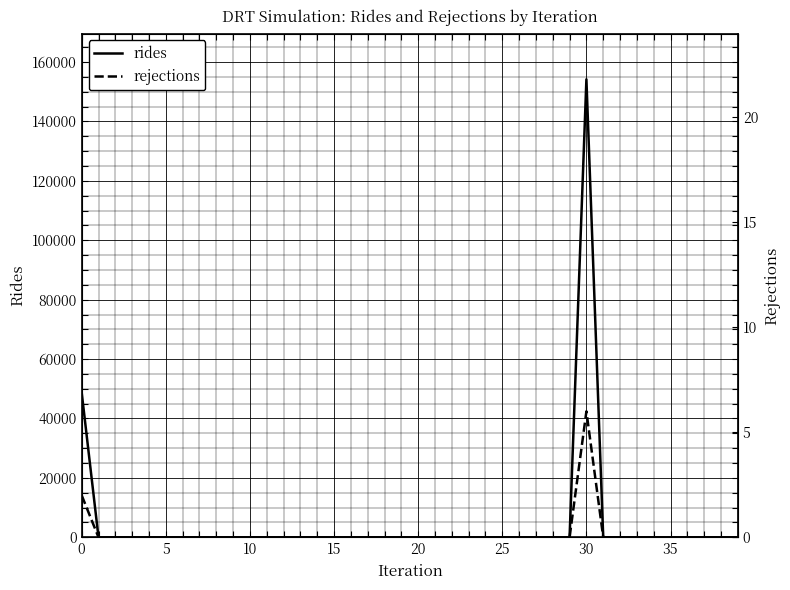

How many interior local peaks does the rejections series have?

1